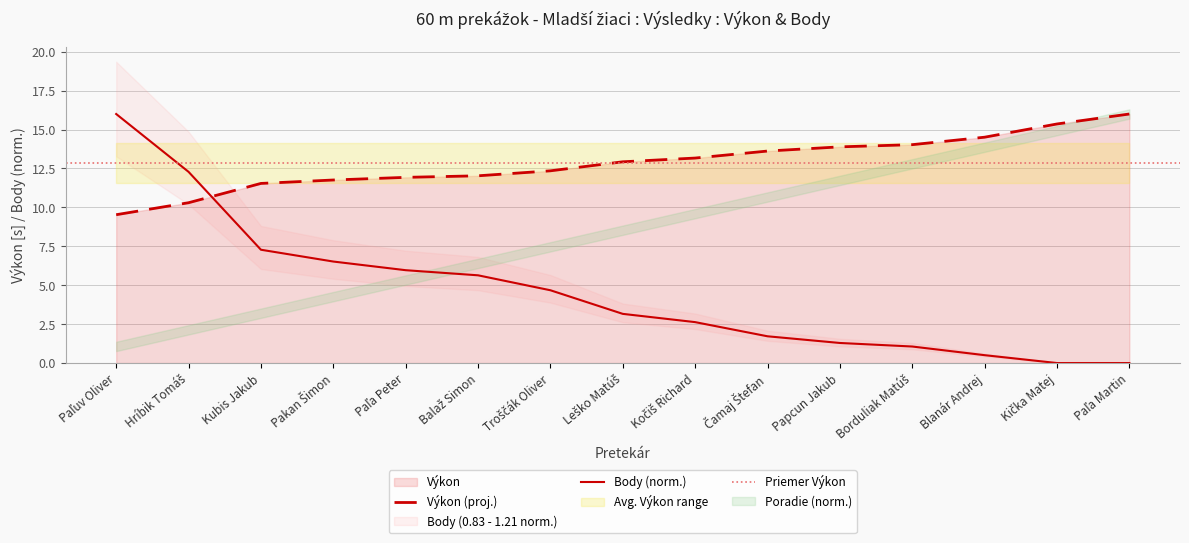

What is the total value across all series at Kička Matej?

15.4